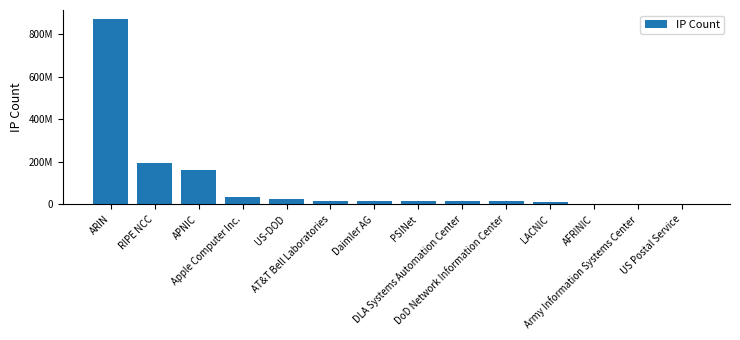

Are the bars horizontal?

No